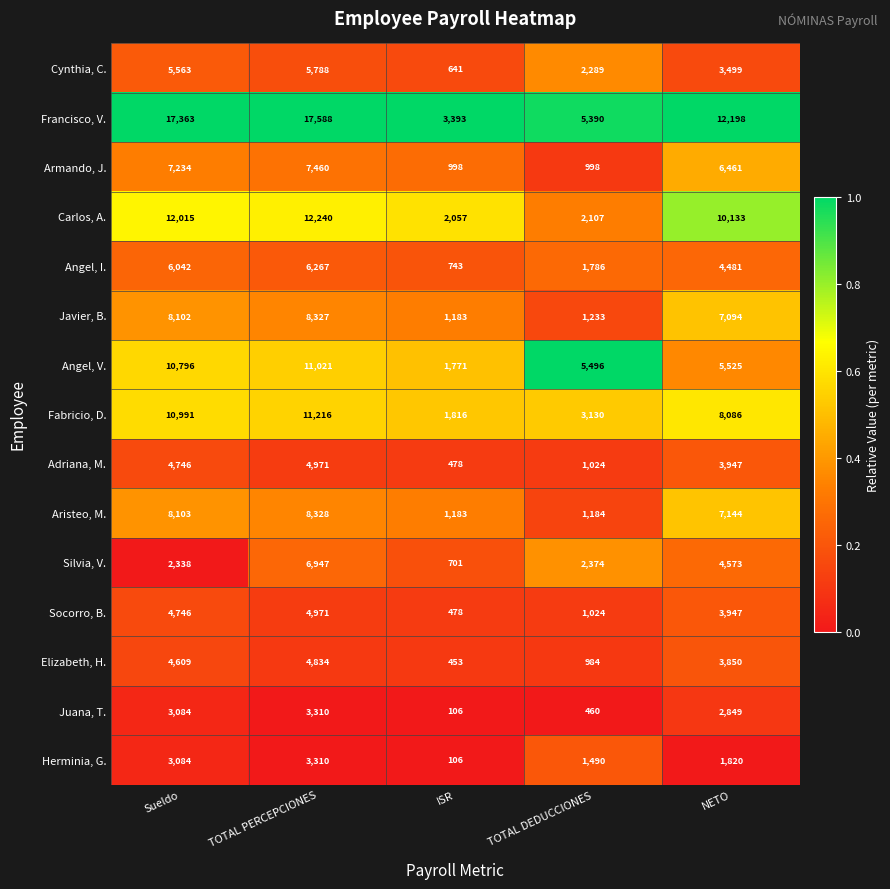

Between Sueldo and ISR, which series saw the biggest shift?

Francisco, V.